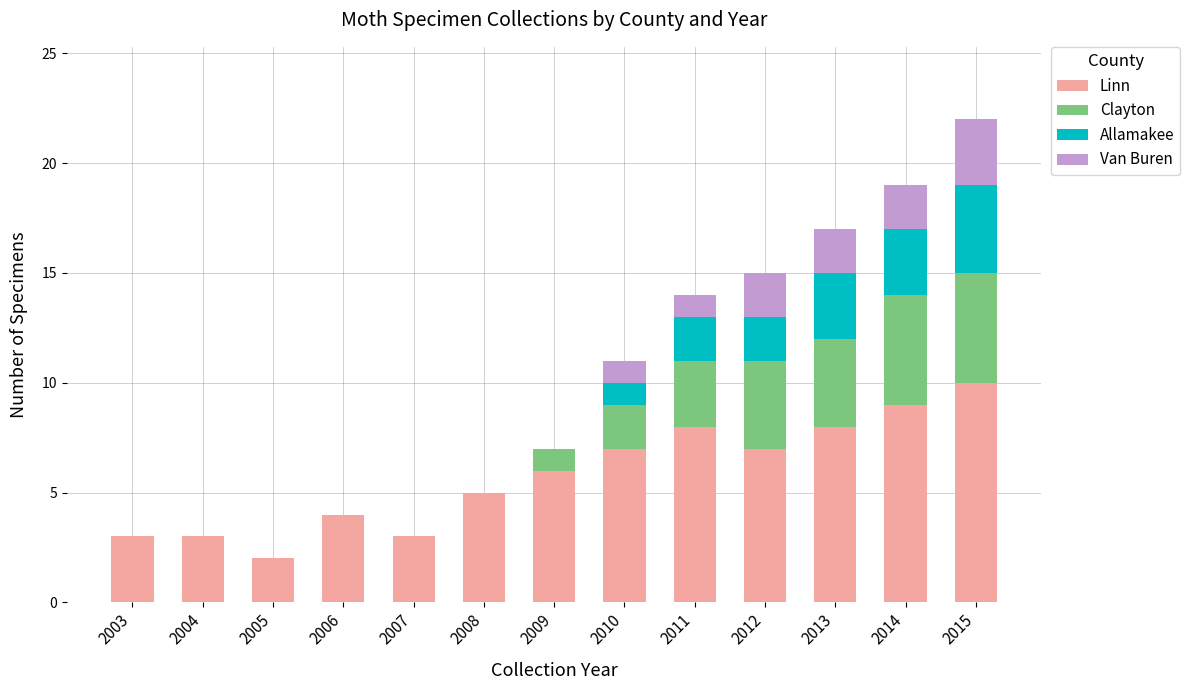

What is the highest value of the Linn series?

10